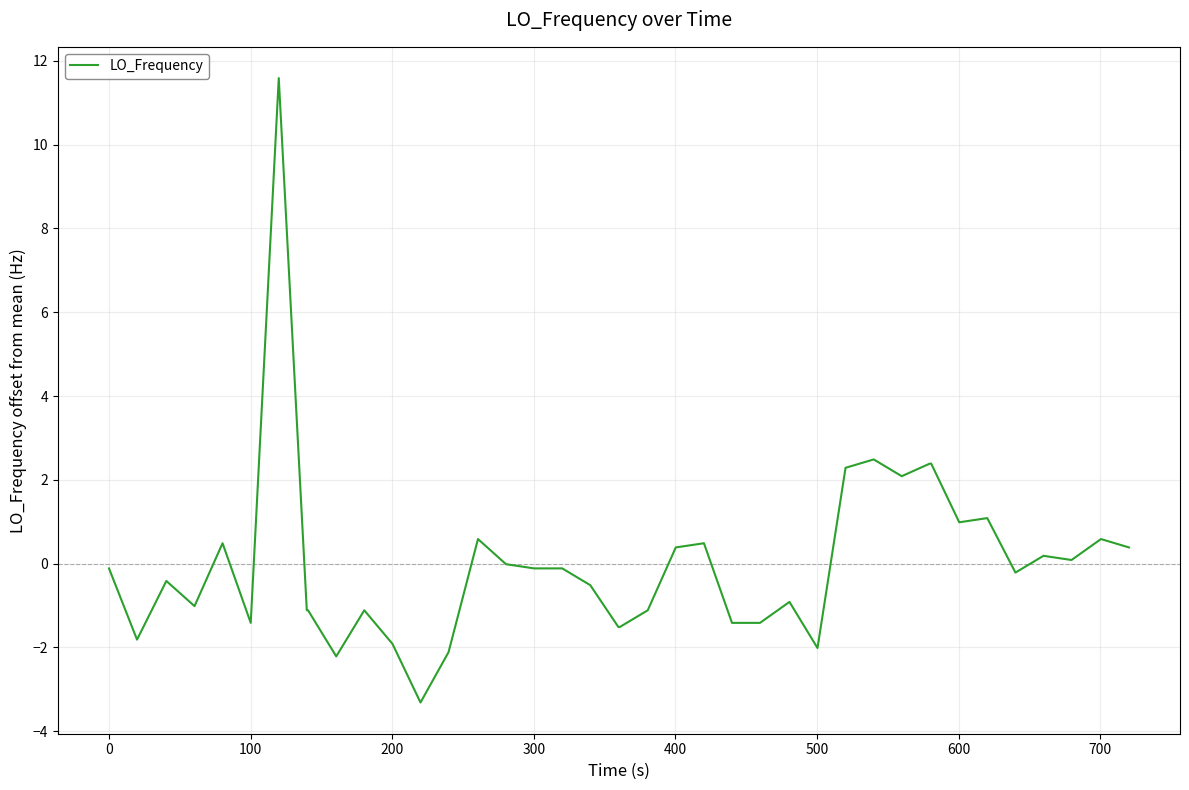

What is the smallest value displayed?

-3.3